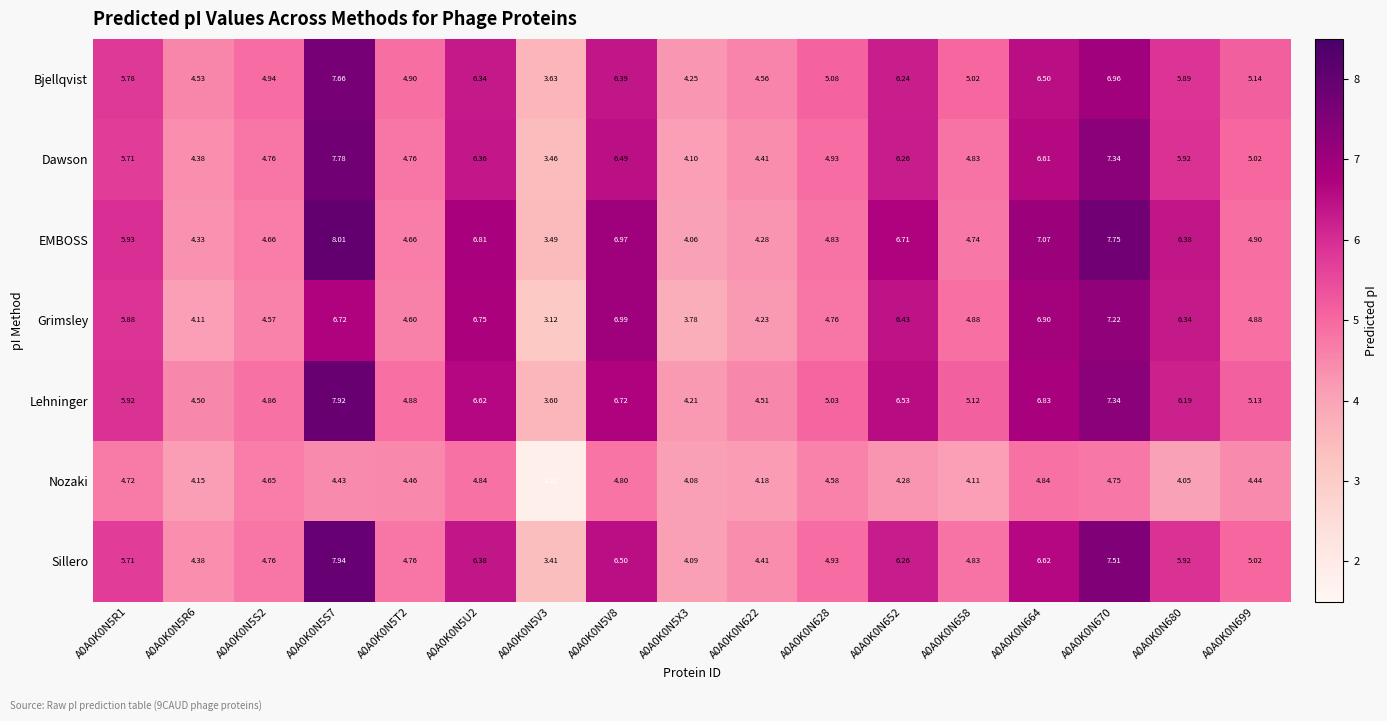

Which series has the widest spread of values?

Sillero